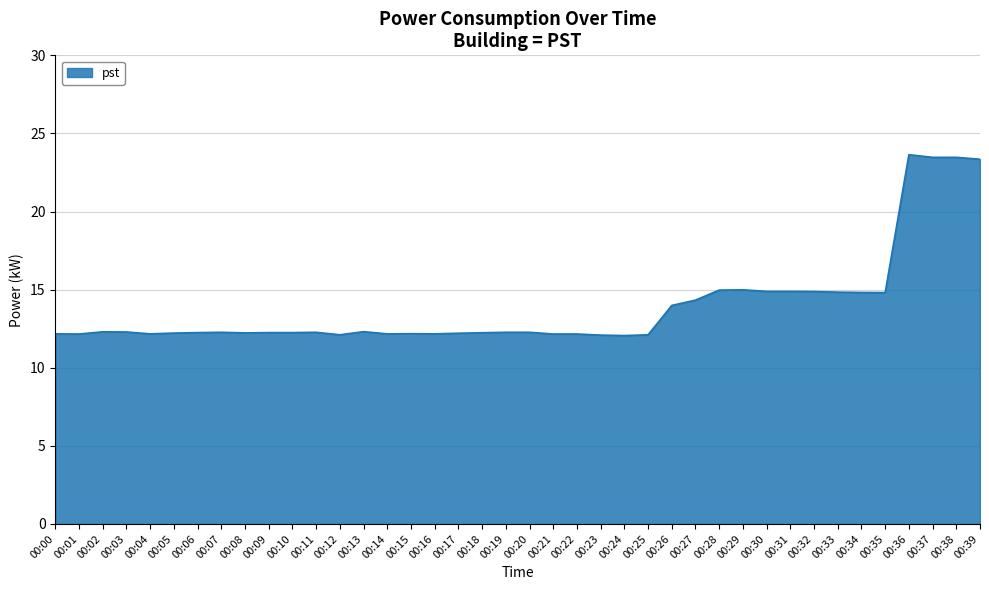

True or false: there are more than 0 points higher than both neighbors.

True